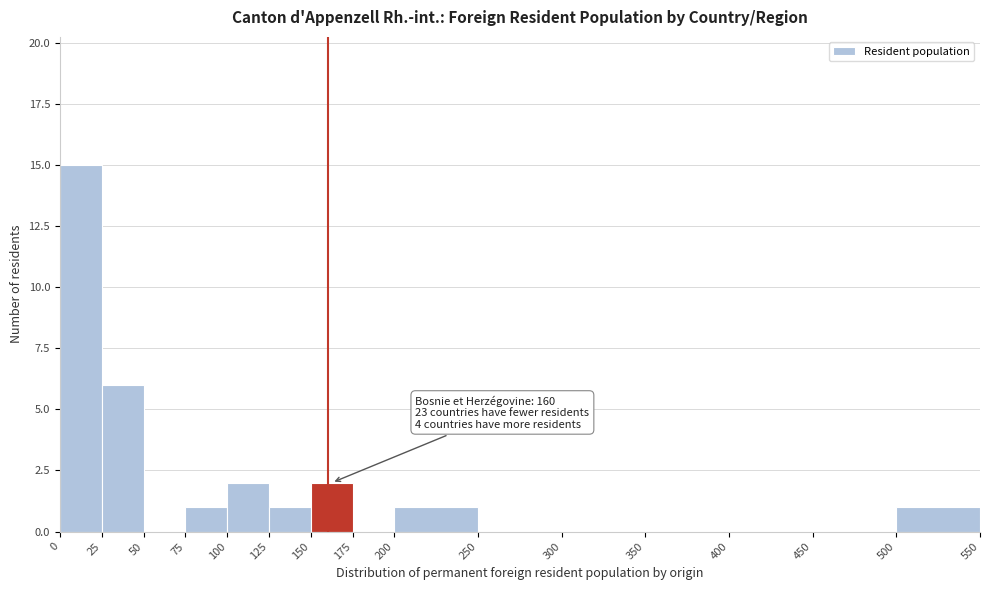

Which range on the x-axis has the tallest bar?

0 to 25